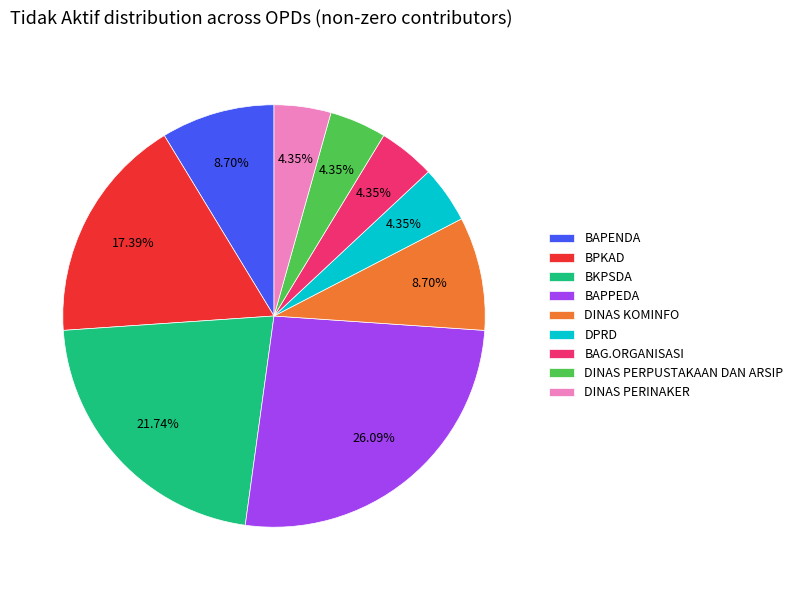

Does DINAS PERINAKER represent more than half of the total?

No